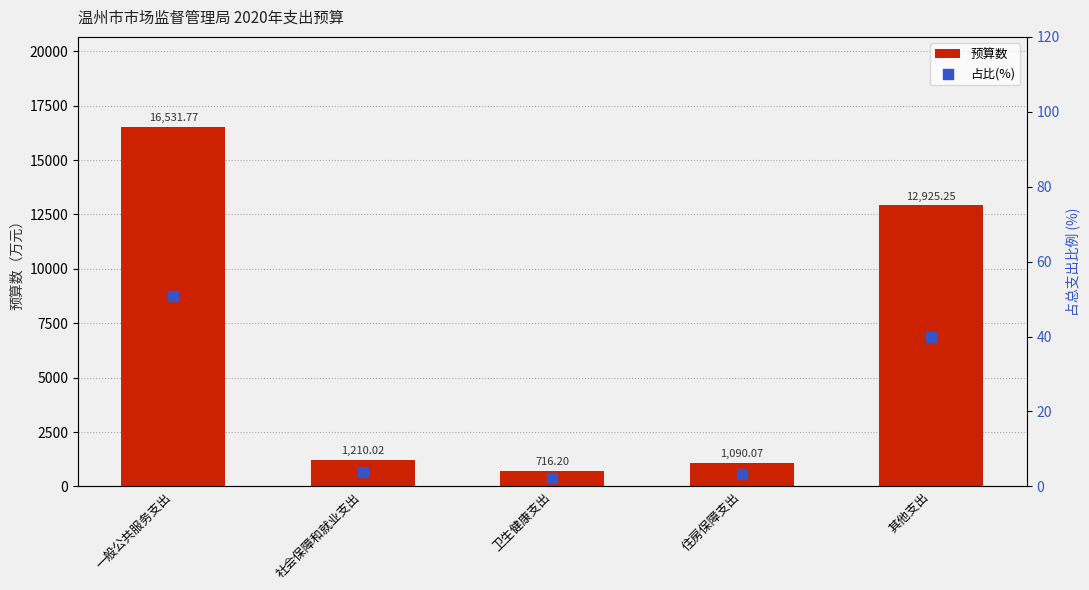

At which category is the sum across all series the highest?

一般公共服务支出